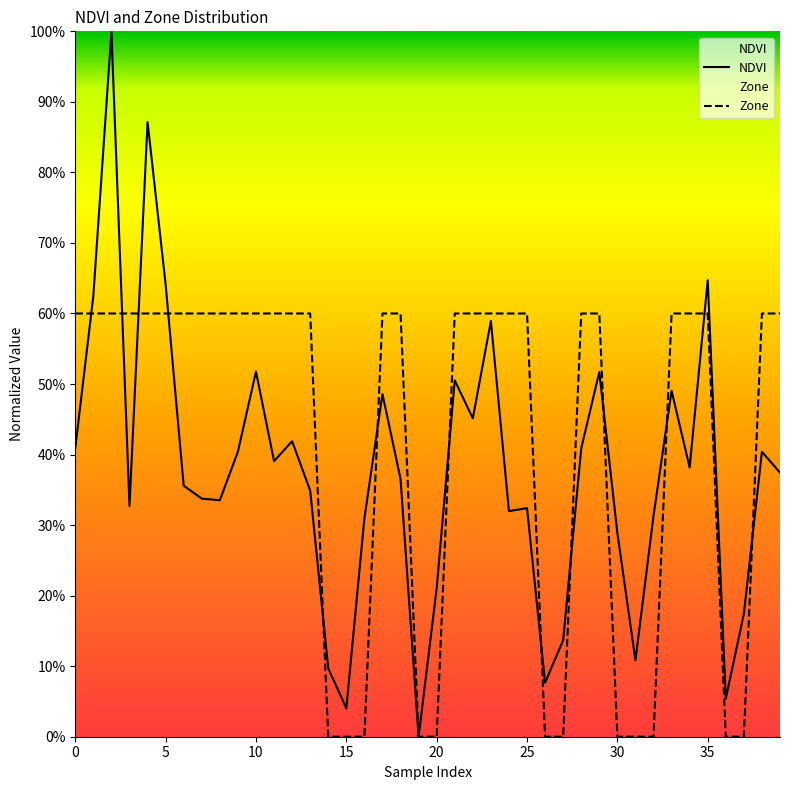

Does the chart display data point markers on the line(s)?

No